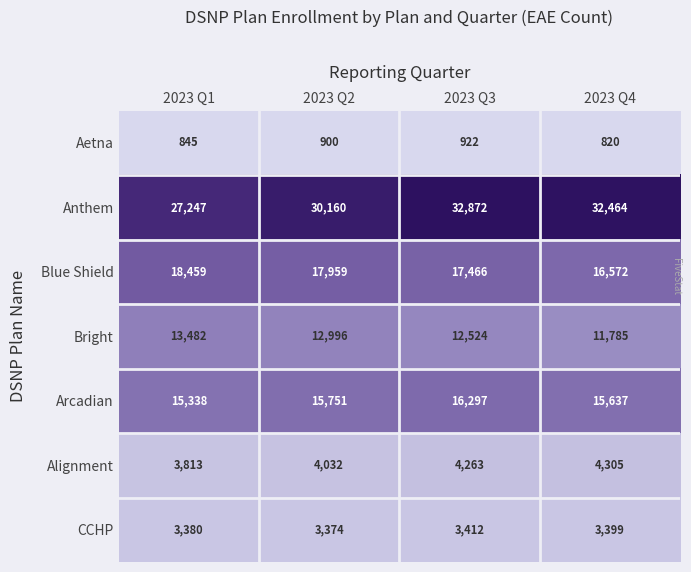

Rank the series at 2023 Q4 from lowest to highest value.

Aetna, CCHP, Alignment, Bright, Arcadian, Blue Shield, Anthem